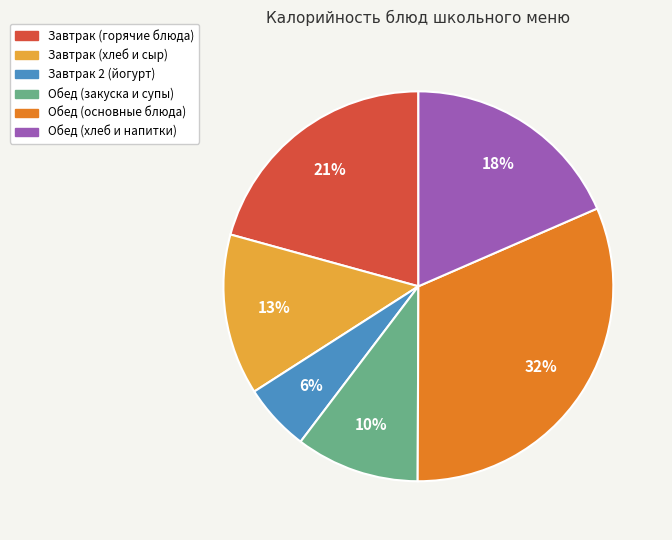

Is there a majority slice in this chart?

No